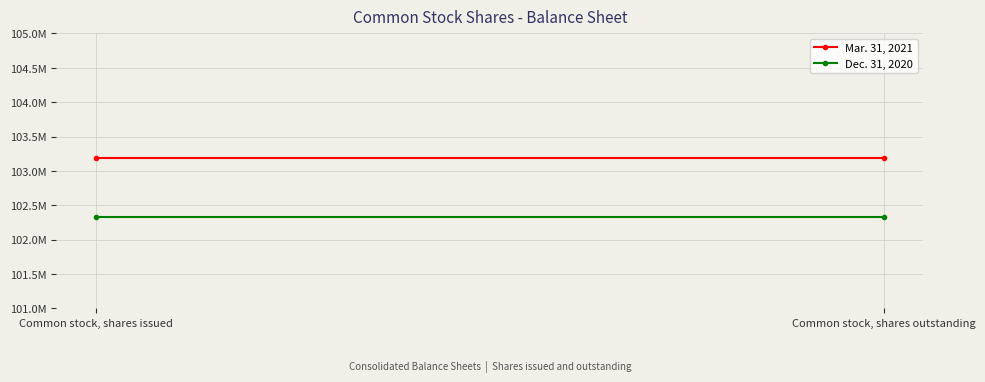

Rank the categories by Dec. 31, 2020 value from highest to lowest.

Common stock, shares issued, Common stock, shares outstanding